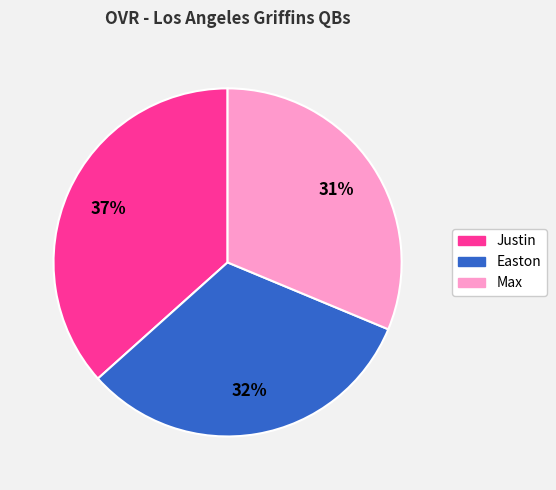

Combined, do Justin and Easton account for over 50%?

Yes